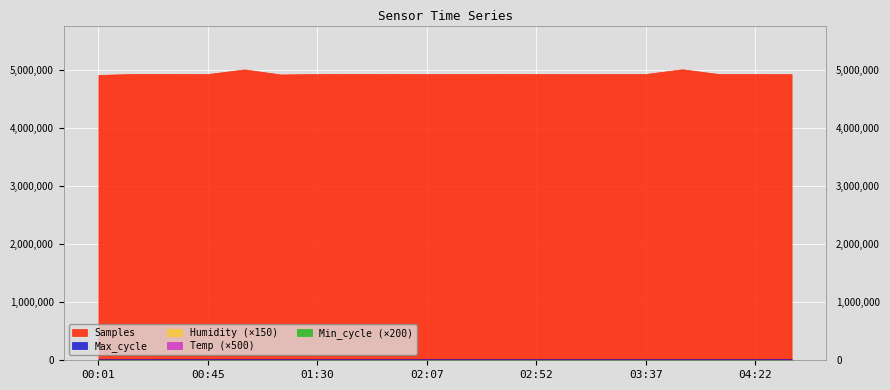

True or false: Humidity and Max_cycle cross at least once.

False